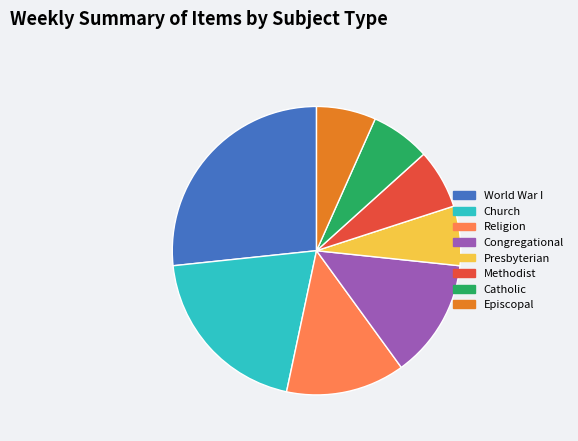

Which category has the biggest portion of the pie?

World War I